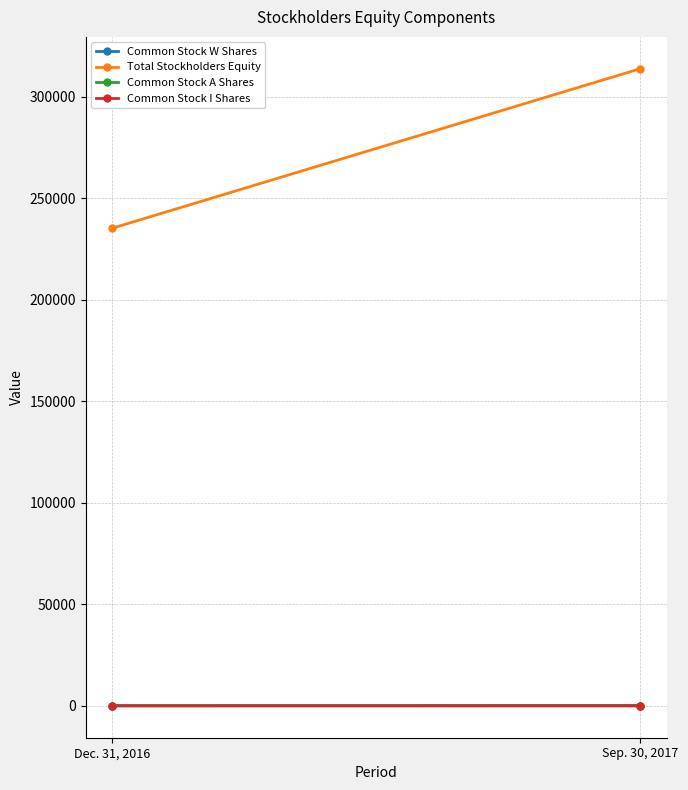

How many lines are shown in the chart?

4